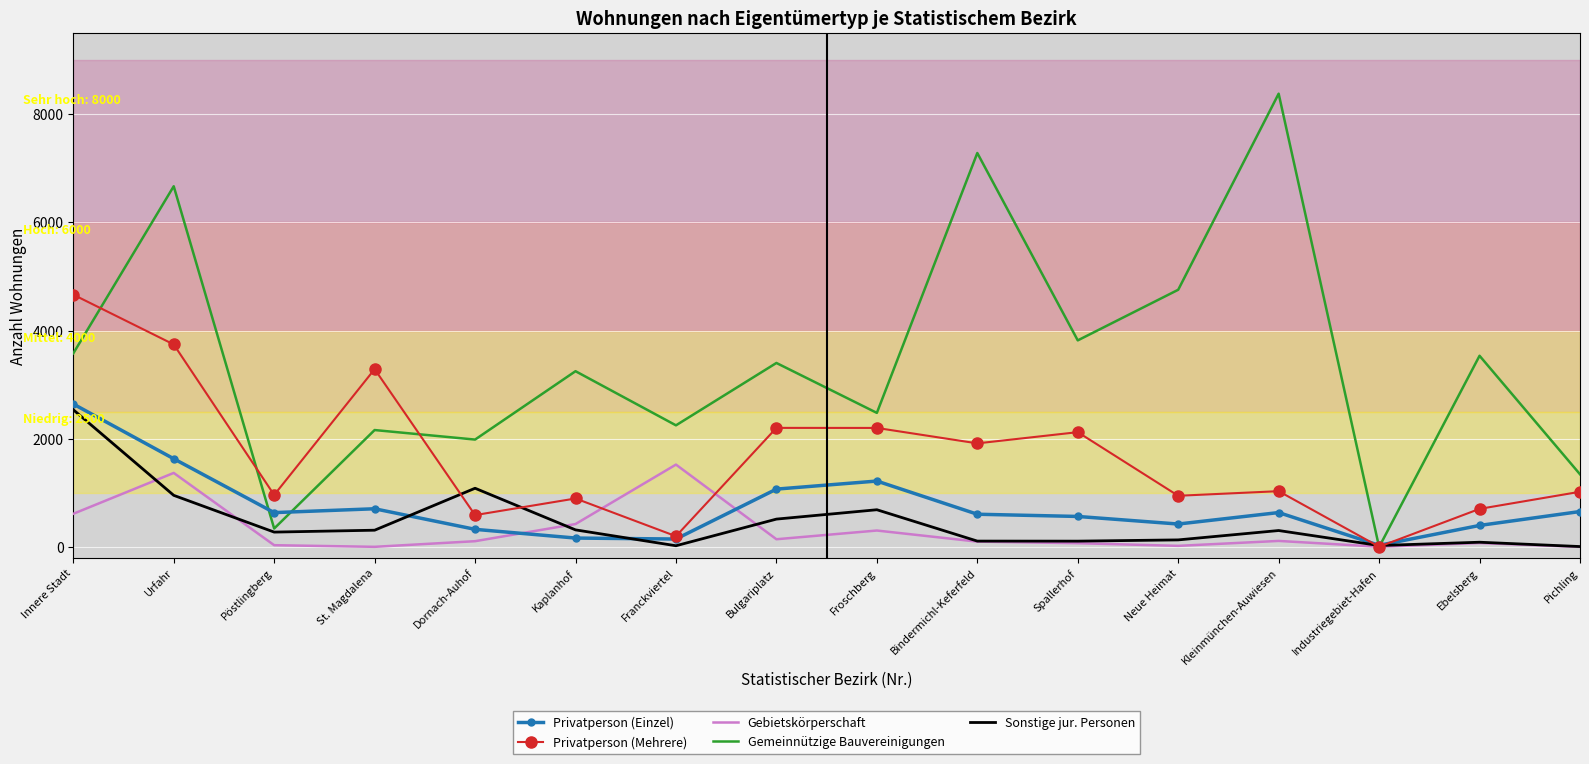

Where is the first local maximum for Sonstige jur. Personen?

Dornach-Auhof